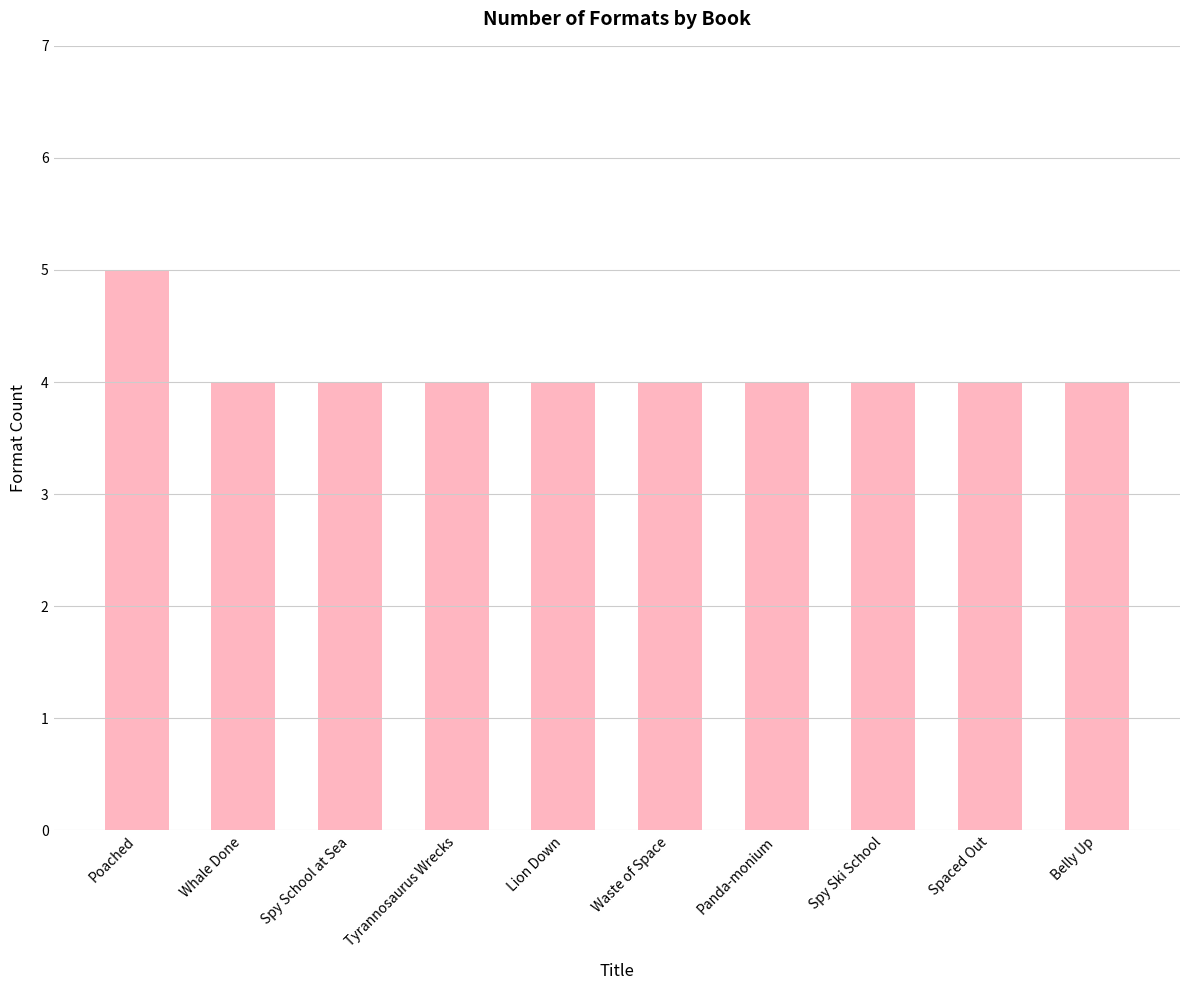

Reading left to right, transcribe all the data shown in this chart.

Poached=5	Whale Done=4	Spy School at Sea=4	Tyrannosaurus Wrecks=4	Lion Down=4	Waste of Space=4	Panda-monium=4	Spy Ski School=4	Spaced Out=4	Belly Up=4